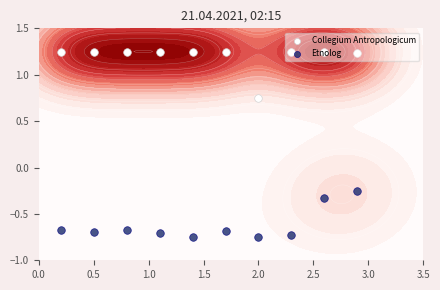

Rank the series by their average value, from lowest to highest.

Etnolog, Collegium Antropologicum